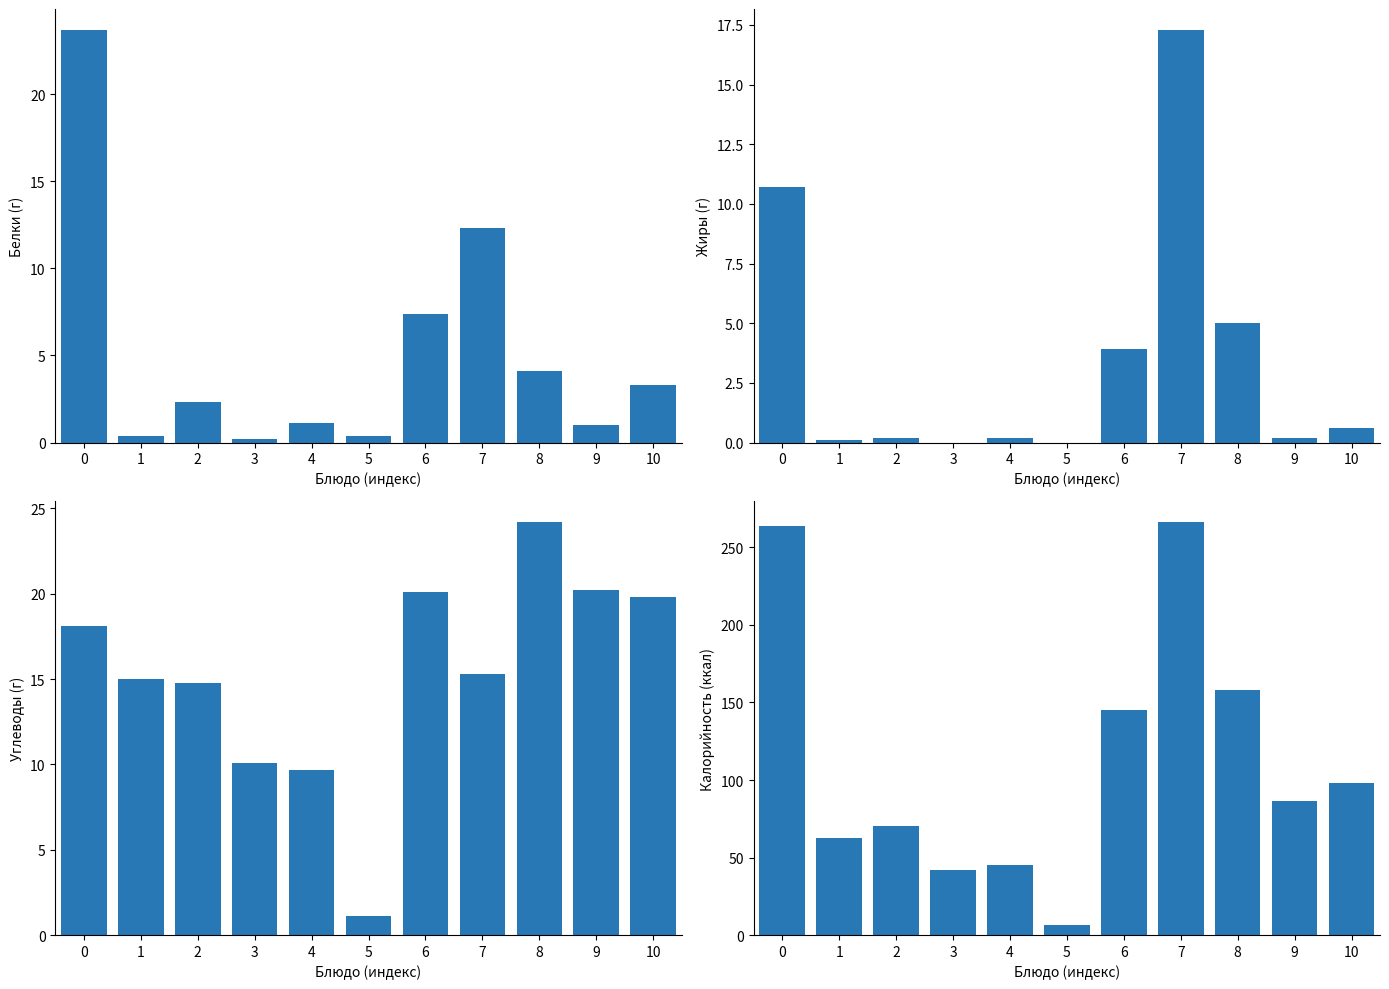

Read the Белки value at 3.

0.2